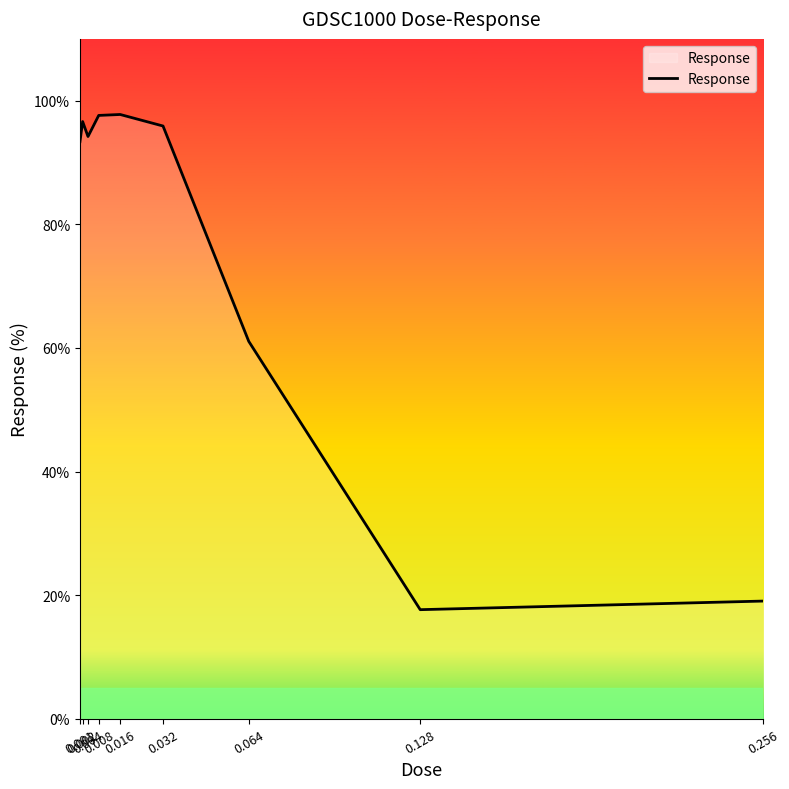

At which category does the data reach its first local peak?

0.002